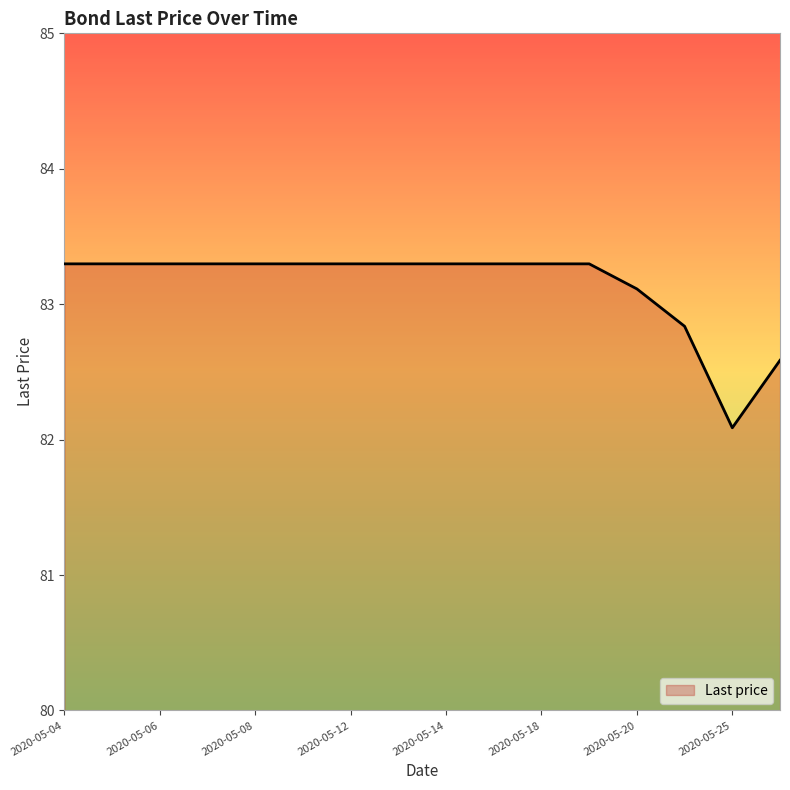

What is the difference between the second highest and minimum values?

1.2